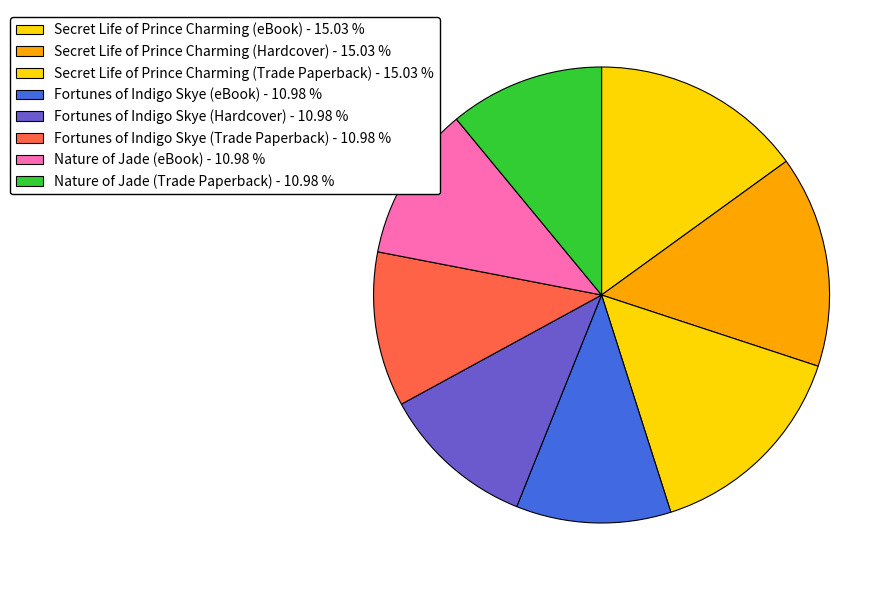

What is the change in value from Secret Life of Prince Charming (eBook) to Nature of Jade (eBook)?

-12451655